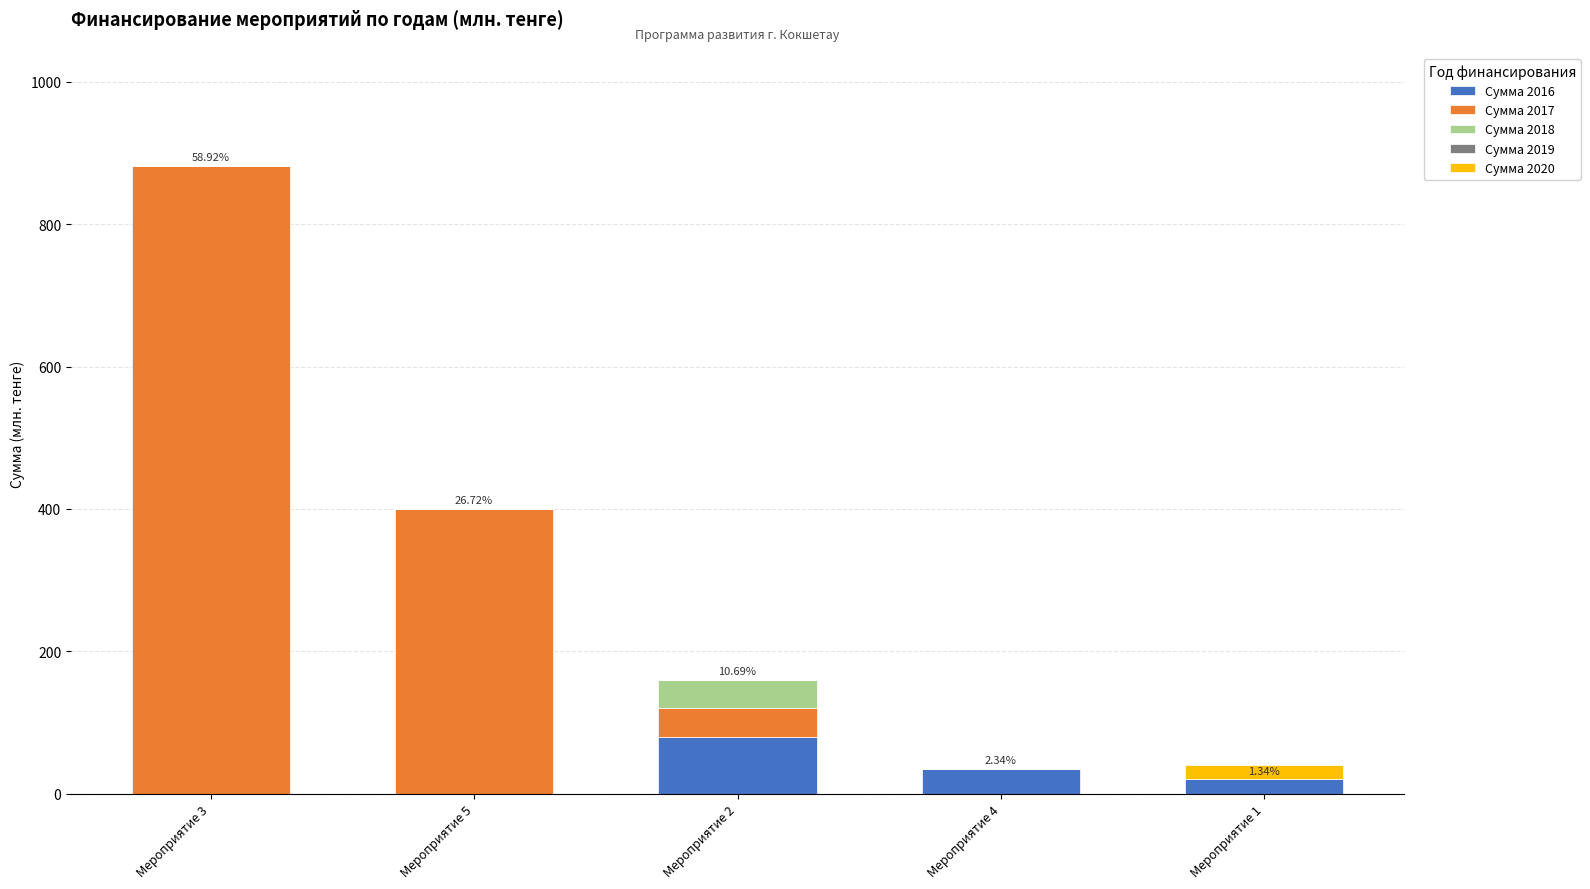

At which category is the sum across all series the highest?

Мероприятие 3